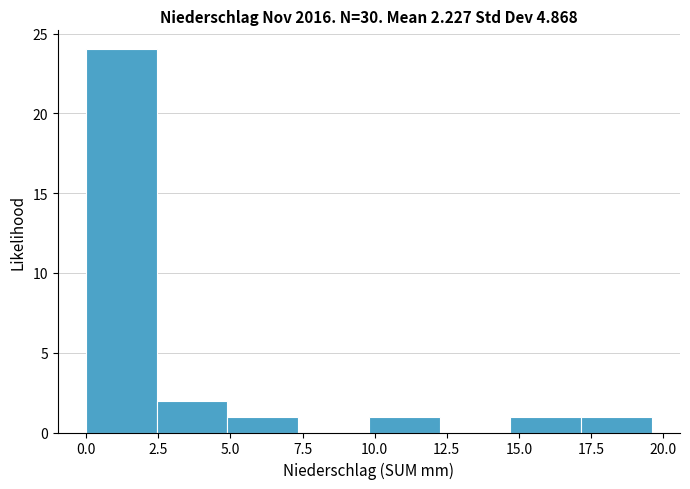

Over which range of the x-axis is the bar tallest?

0.00 to 2.45